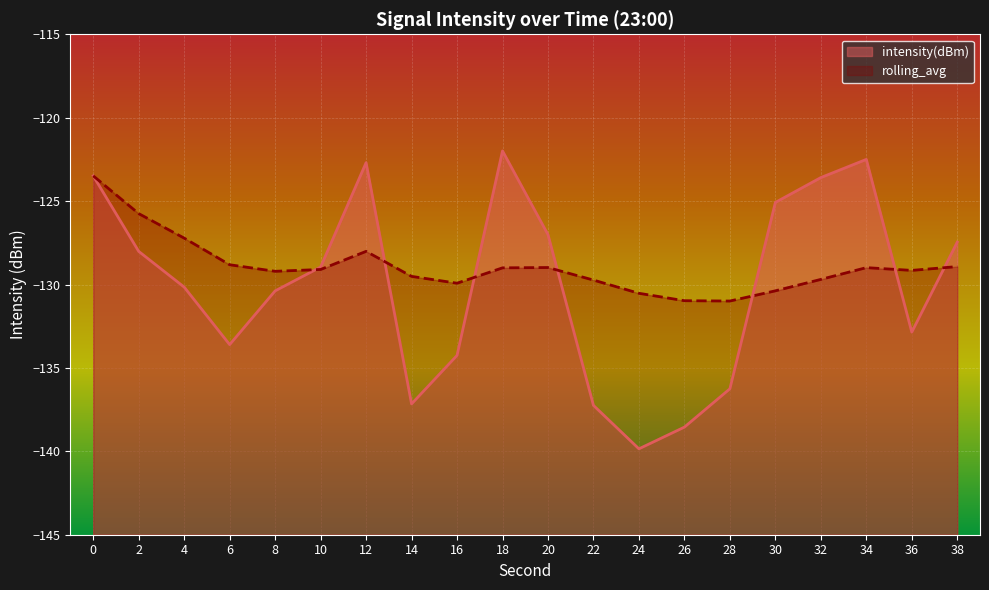

Reading left to right, transcribe all the data shown in this chart.

intensity(dBm): -123.5	-128.0	-130.2	-133.6	-130.4	-129.0	-122.7	-137.2	-134.3	-122.0	-127.0	-137.2	-139.9	-138.5	-136.3	-125.1	-123.6	-122.5	-132.9	-127.5
rolling_avg: -123.5	-125.8	-127.2	-128.8	-129.2	-129.1	-128.0	-129.5	-129.9	-129.0	-129.0	-129.7	-130.5	-131.0	-131.0	-130.4	-129.7	-129.0	-129.2	-128.9